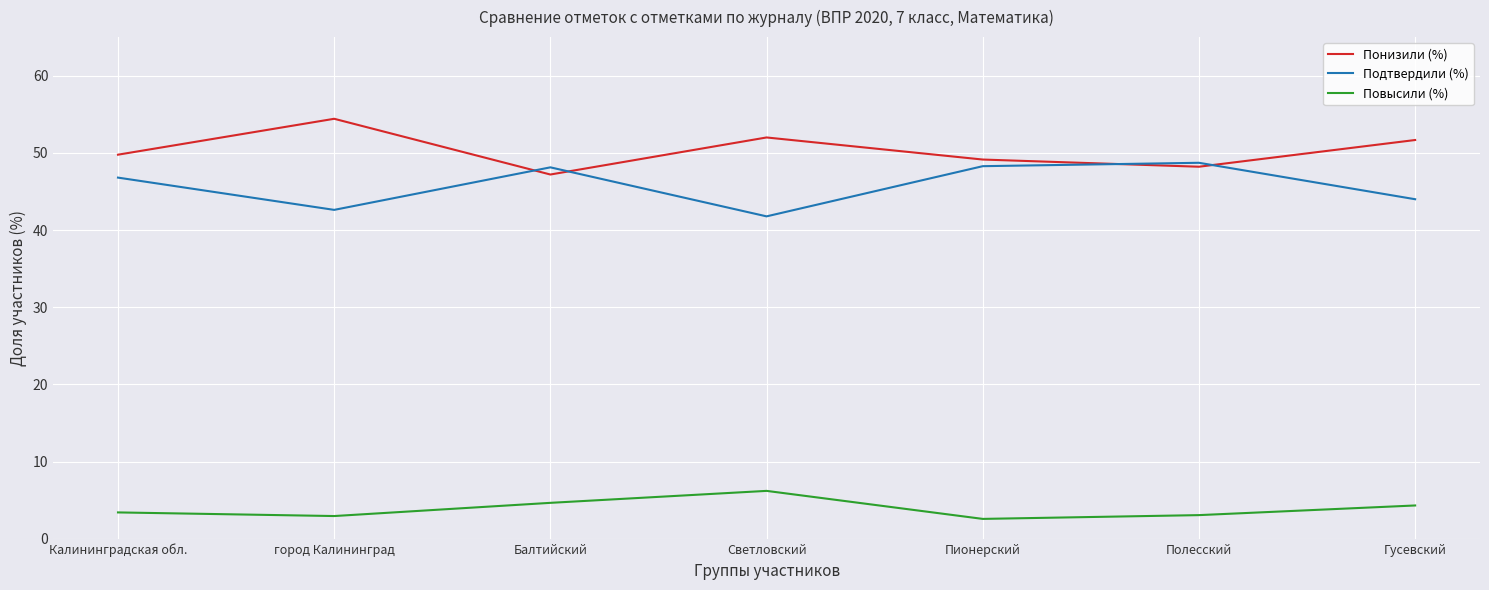

After their last crossing, which series has the higher values: Подтвердили (%) or Понизили (%)?

Понизили (%)